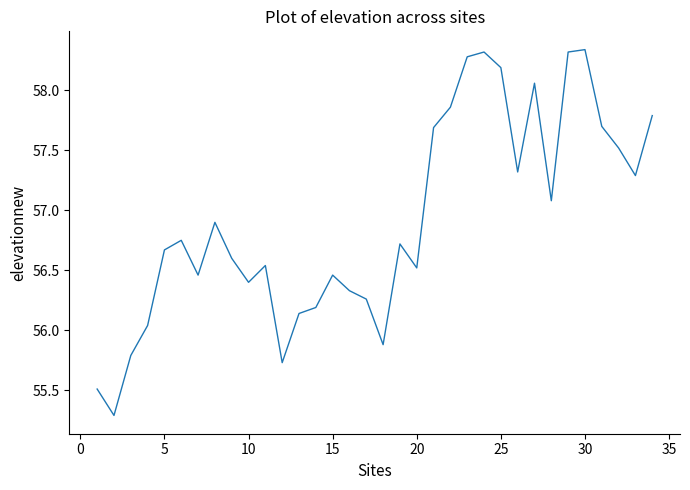

What is the minimum value shown in the chart?

55.3